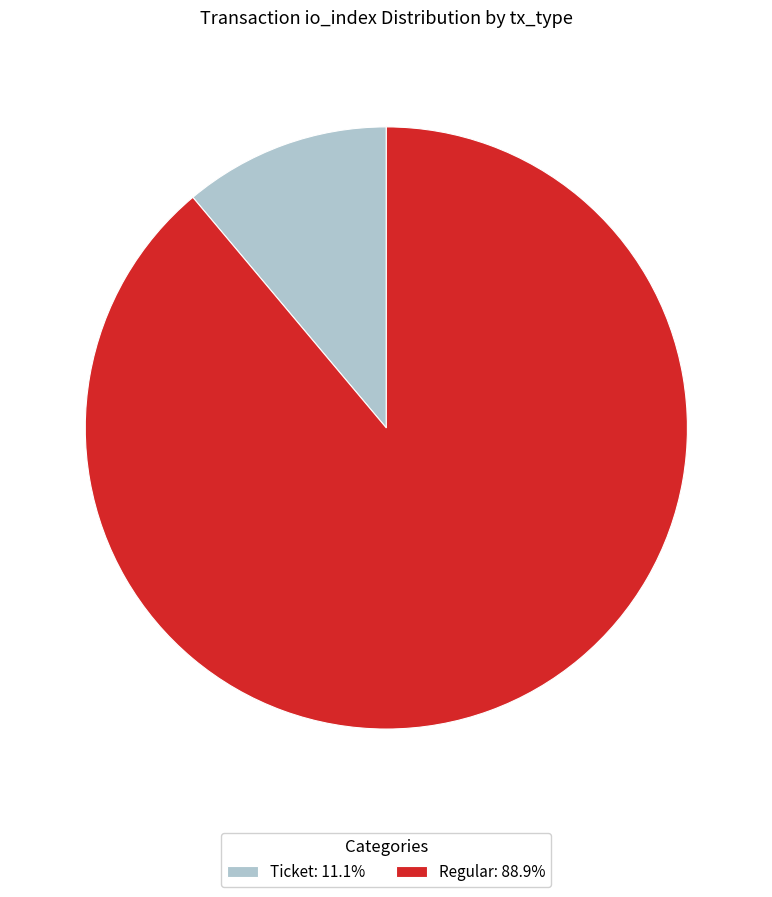

Is the sum of Regular: 88.9% and Ticket: 11.1% greater than half?

Yes